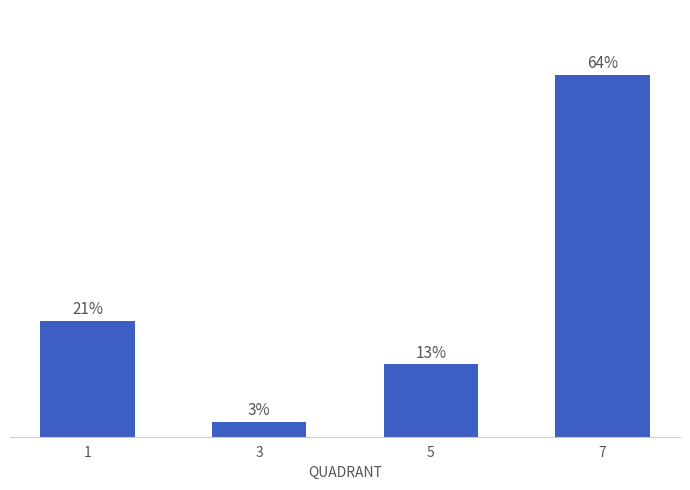

Rank the categories by value from highest to lowest.

7, 1, 5, 3